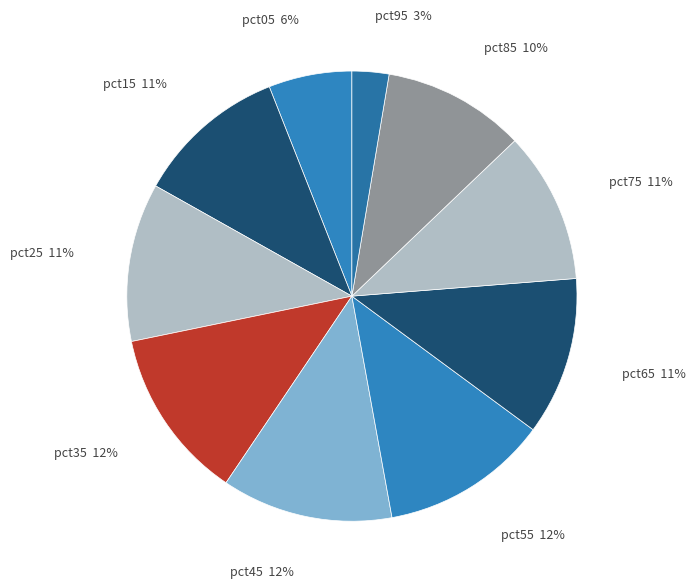

Count the number of slices in the pie.

10